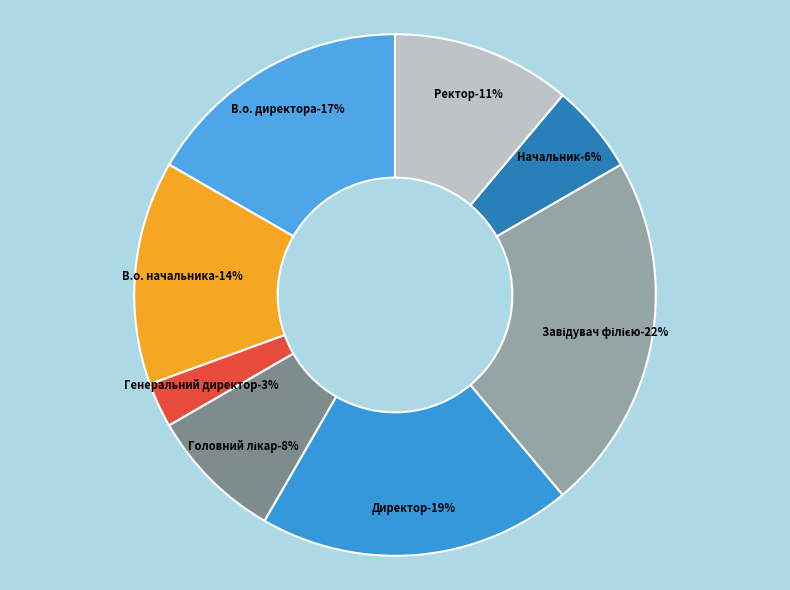

To the nearest percent, what is the average slice percentage?

12%